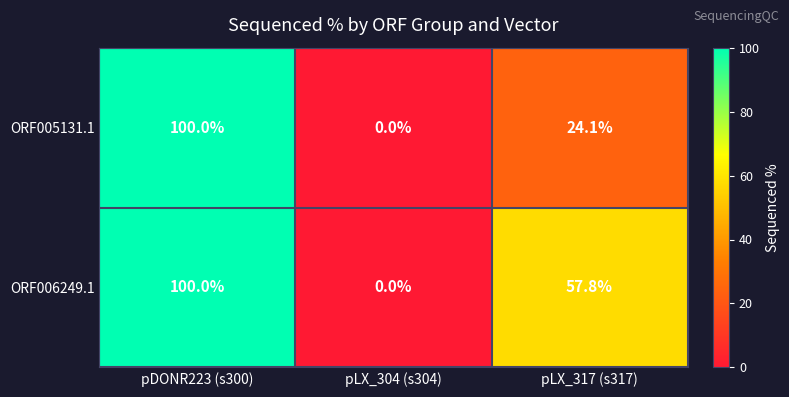

Which series changed the most between pDONR223 (s300) and pLX_317 (s317)?

ORF005131.1